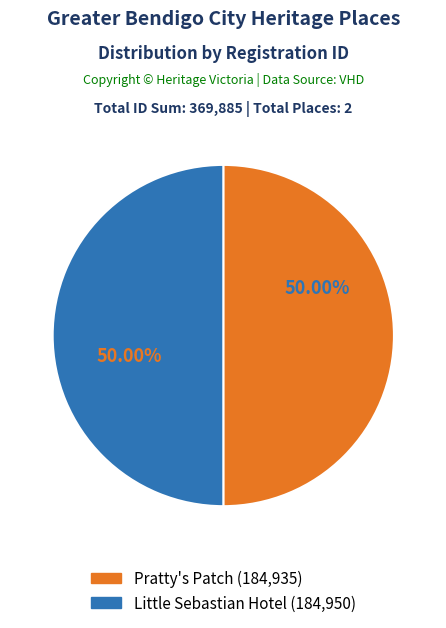

Combined, do Pratty's Patch and Little Sebastian Hotel account for over 50%?

Yes